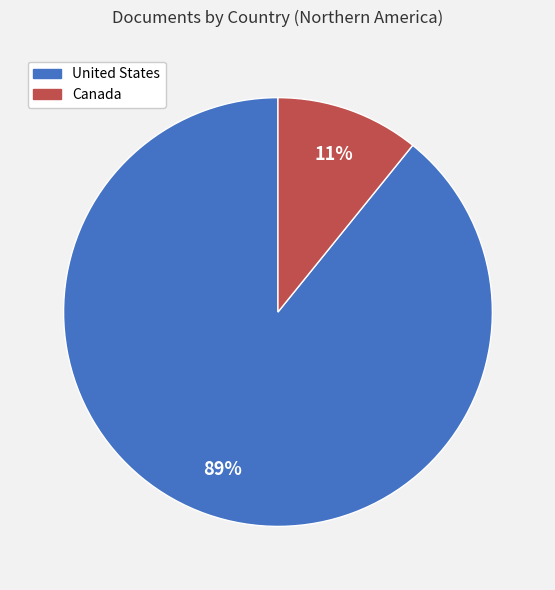

Rank the categories by value from highest to lowest.

United States, Canada